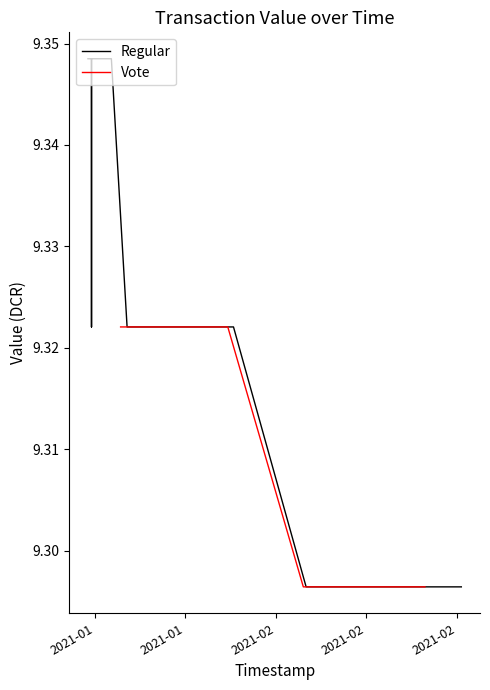

The value at 2 is 4.4. True or false?

False